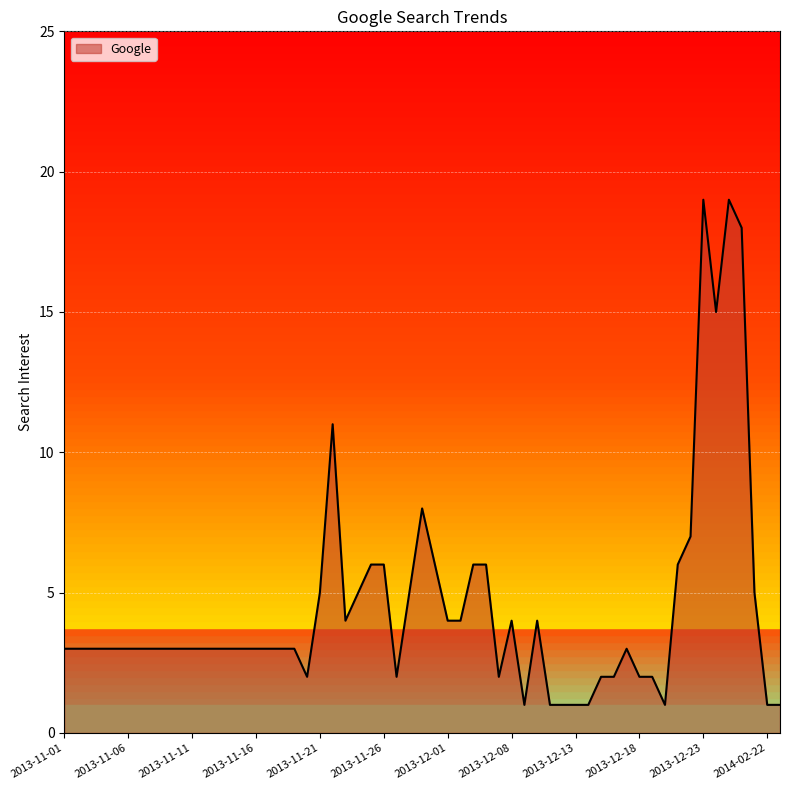

What is the greatest value displayed?

19